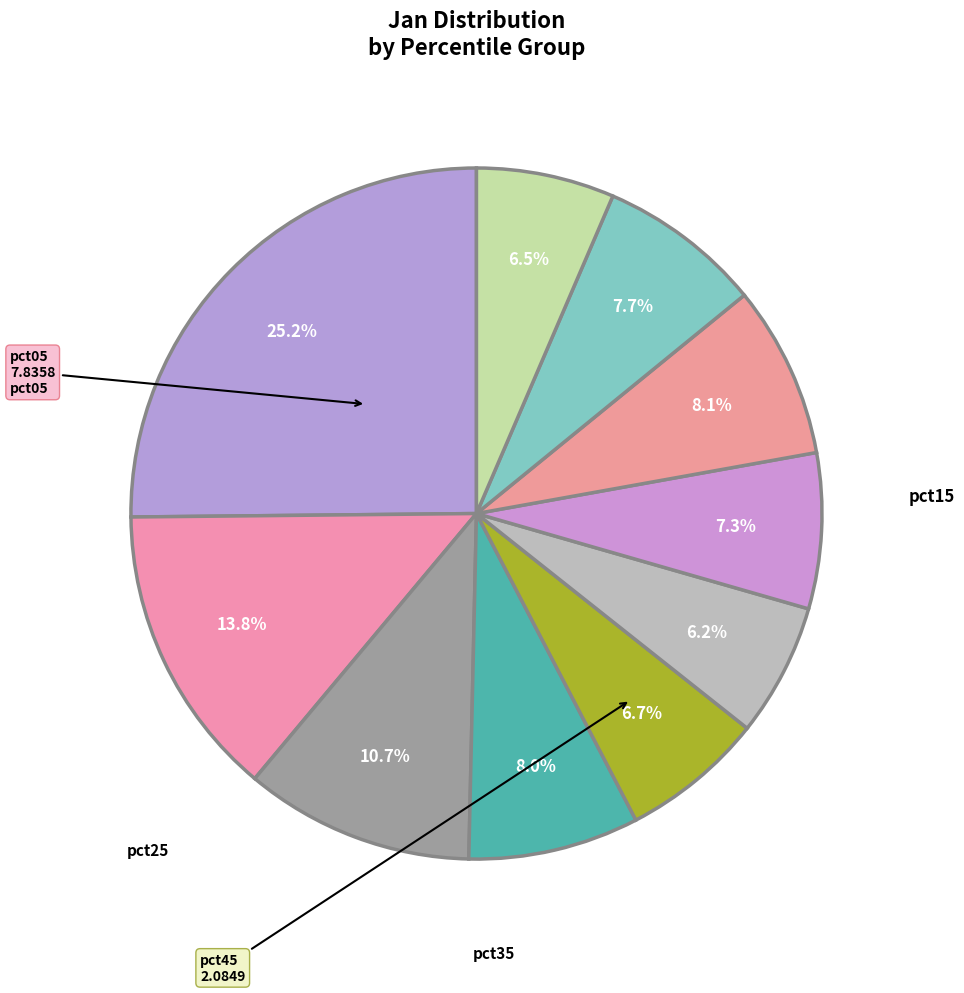

Count the number of slices in the pie.

10